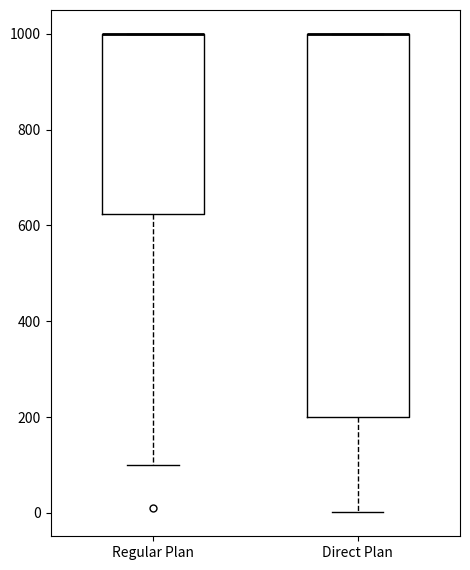

Comparing the boxes themselves (not the whiskers), which one is the tallest?

Direct Plan